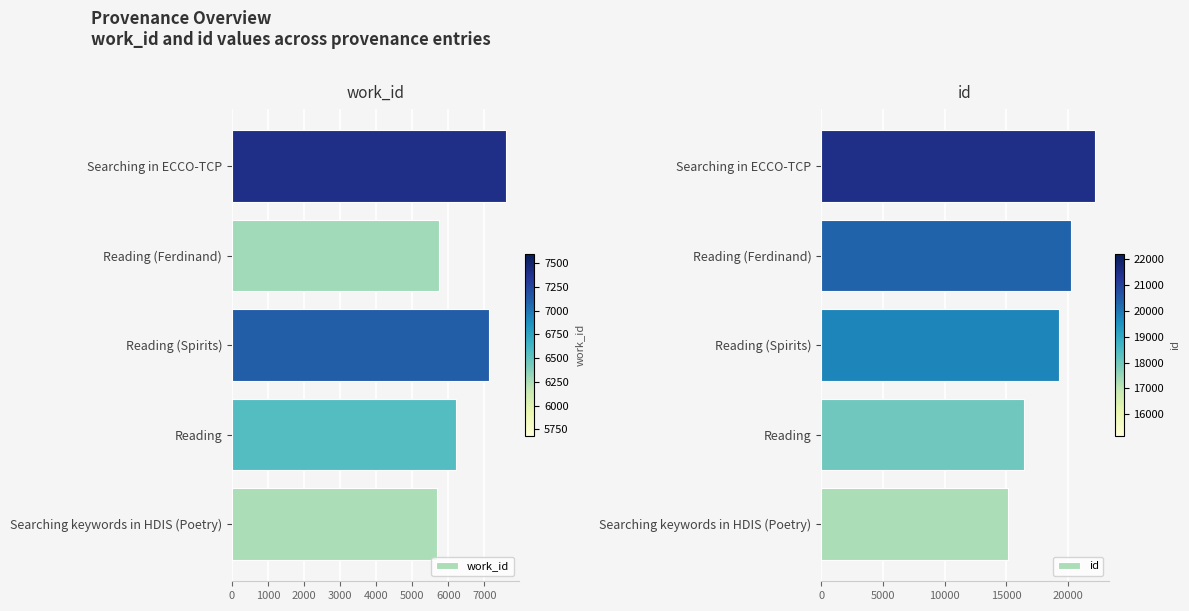

What is the approximate value of work_id at Reading (Spirits)?

7120